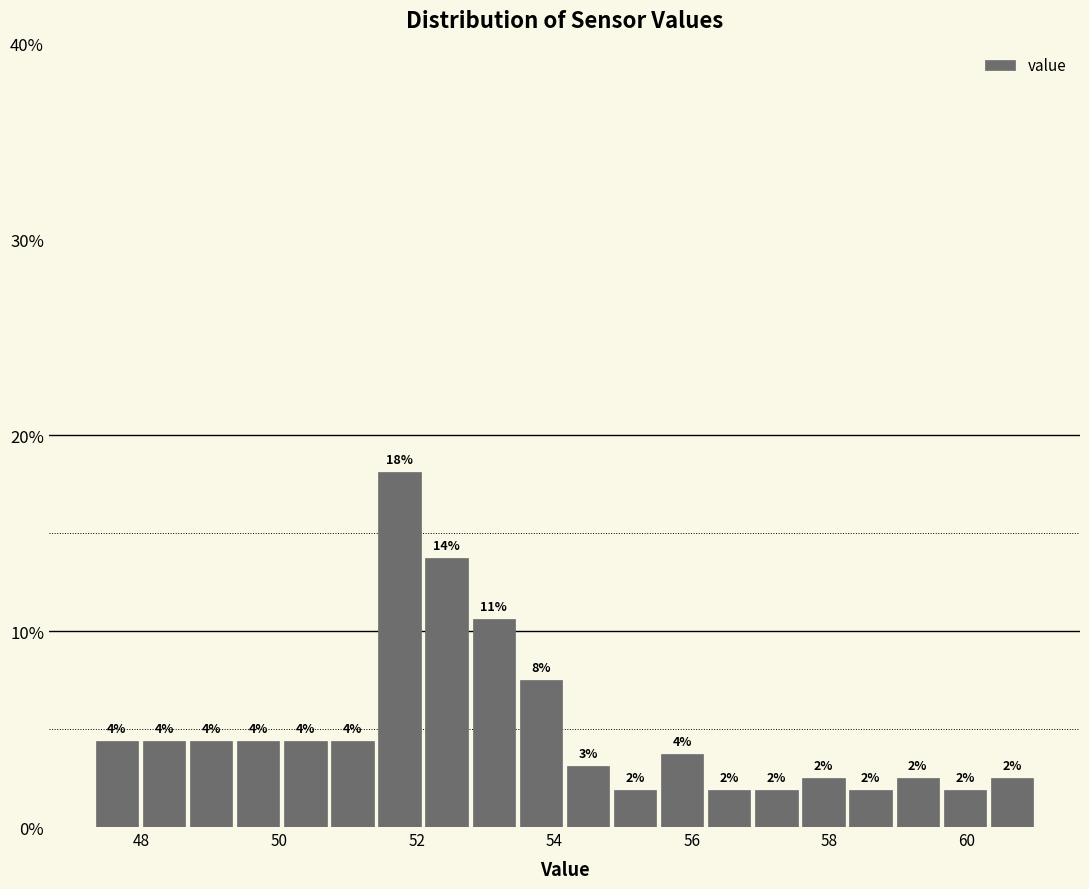

Around what value on the x-axis is the tallest bar? Give the approximate position of its centre, as read against the axis.

51.8